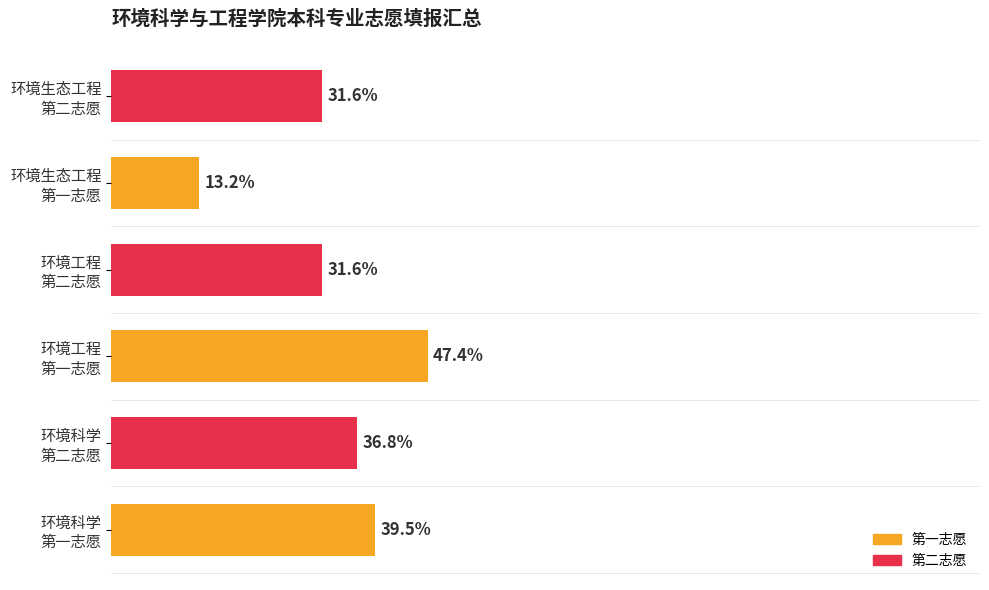

Does the chart contain any negative values?

No